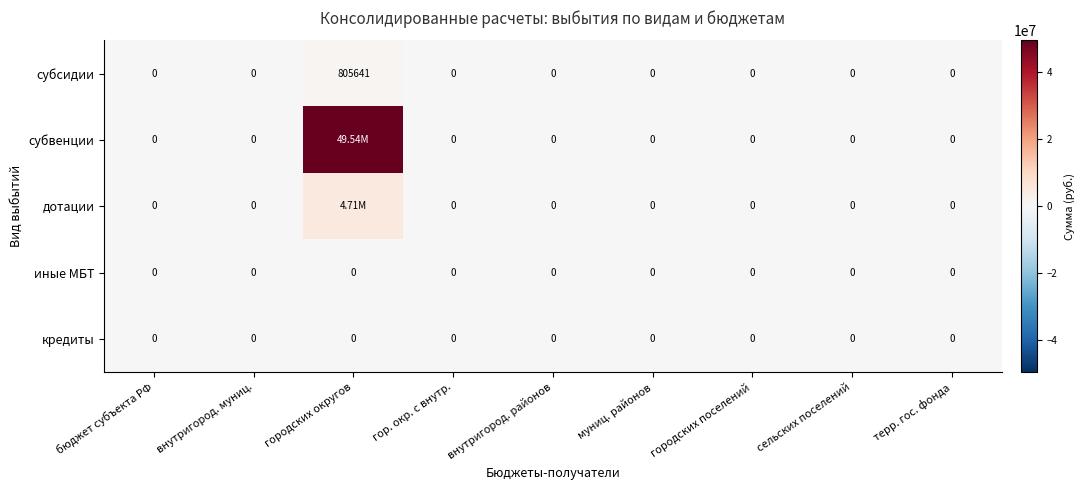

Which has a higher value, бюджет субъекта РФ or гор. окр. с внутр.?

бюджет субъекта РФ